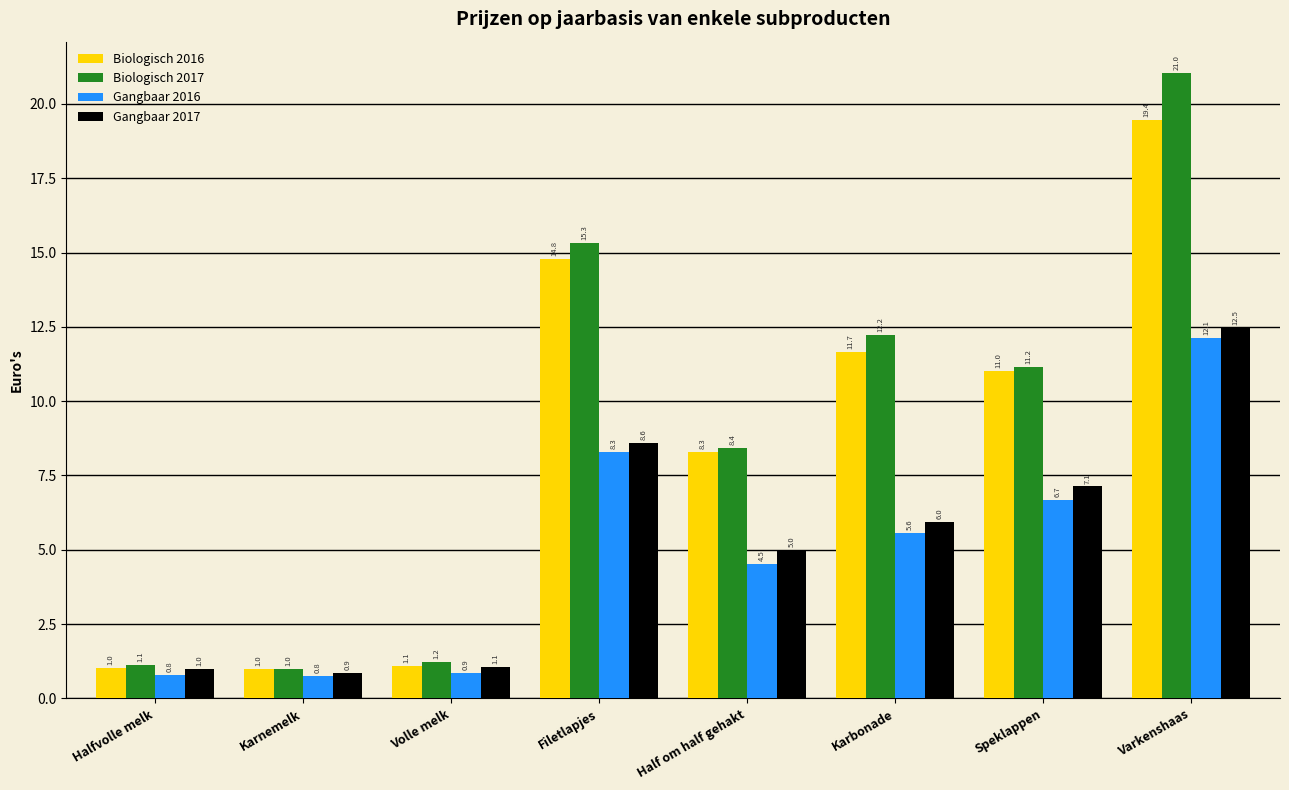

What is the highest value of the Gangbaar 2016 series?

12.1